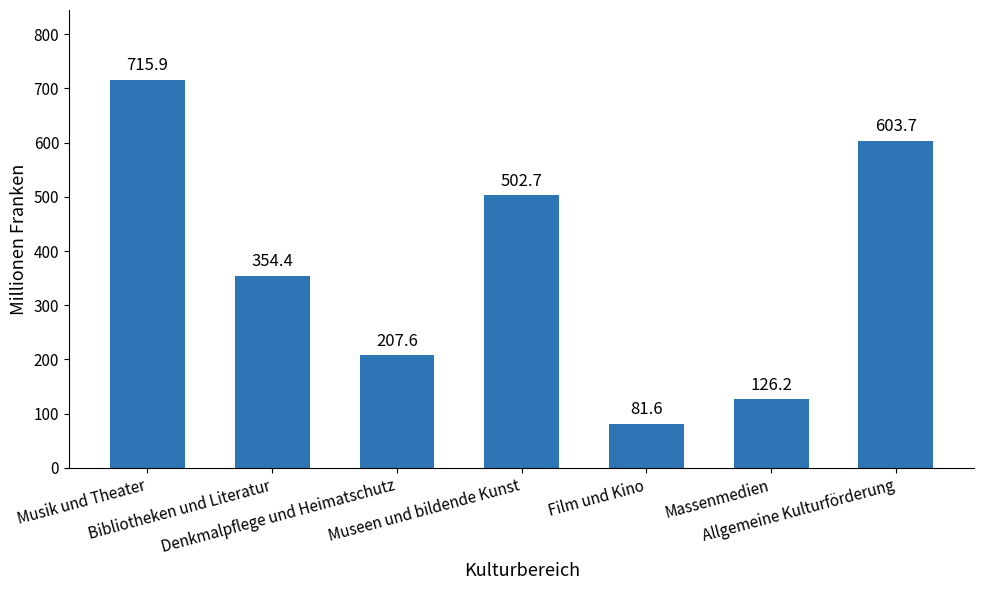

Reading left to right, what are all the values shown in this chart?

Musik und Theater=715.9	Bibliotheken und Literatur=354.4	Denkmalpflege und Heimatschutz=207.6	Museen und bildende Kunst=502.7	Film und Kino=81.6	Massenmedien=126.2	Allgemeine Kulturförderung=603.7